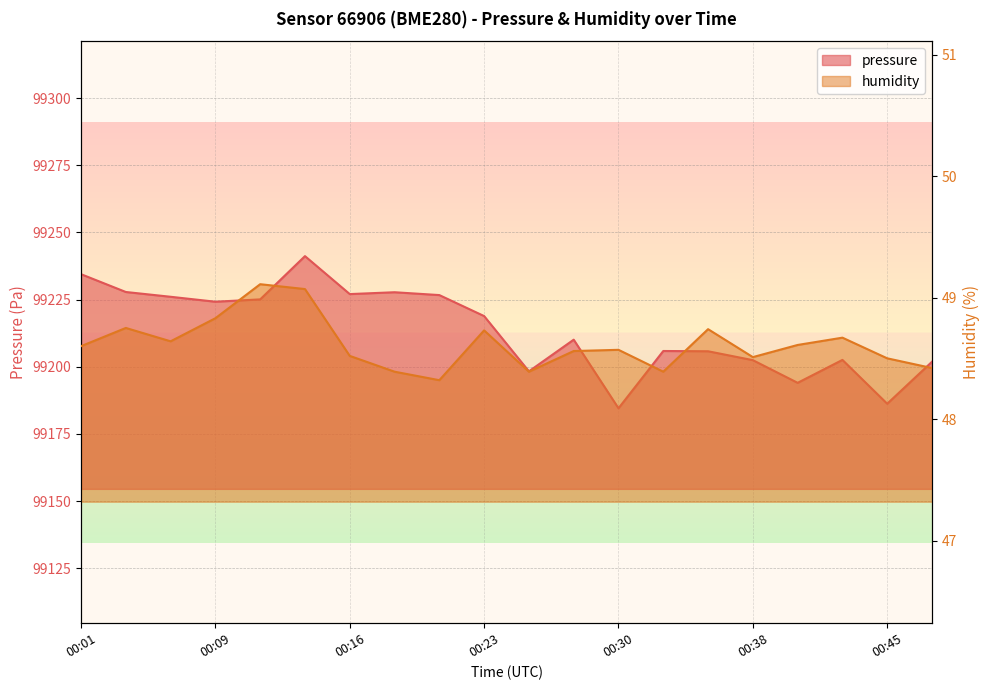

At how many categories does at least one series exceed 29738?

20